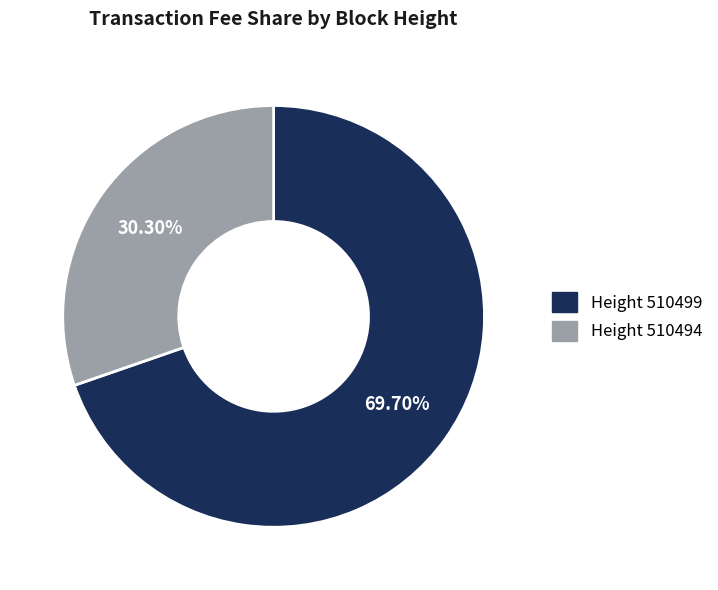

Between Height 510494 and Height 510499, which is larger?

Height 510499